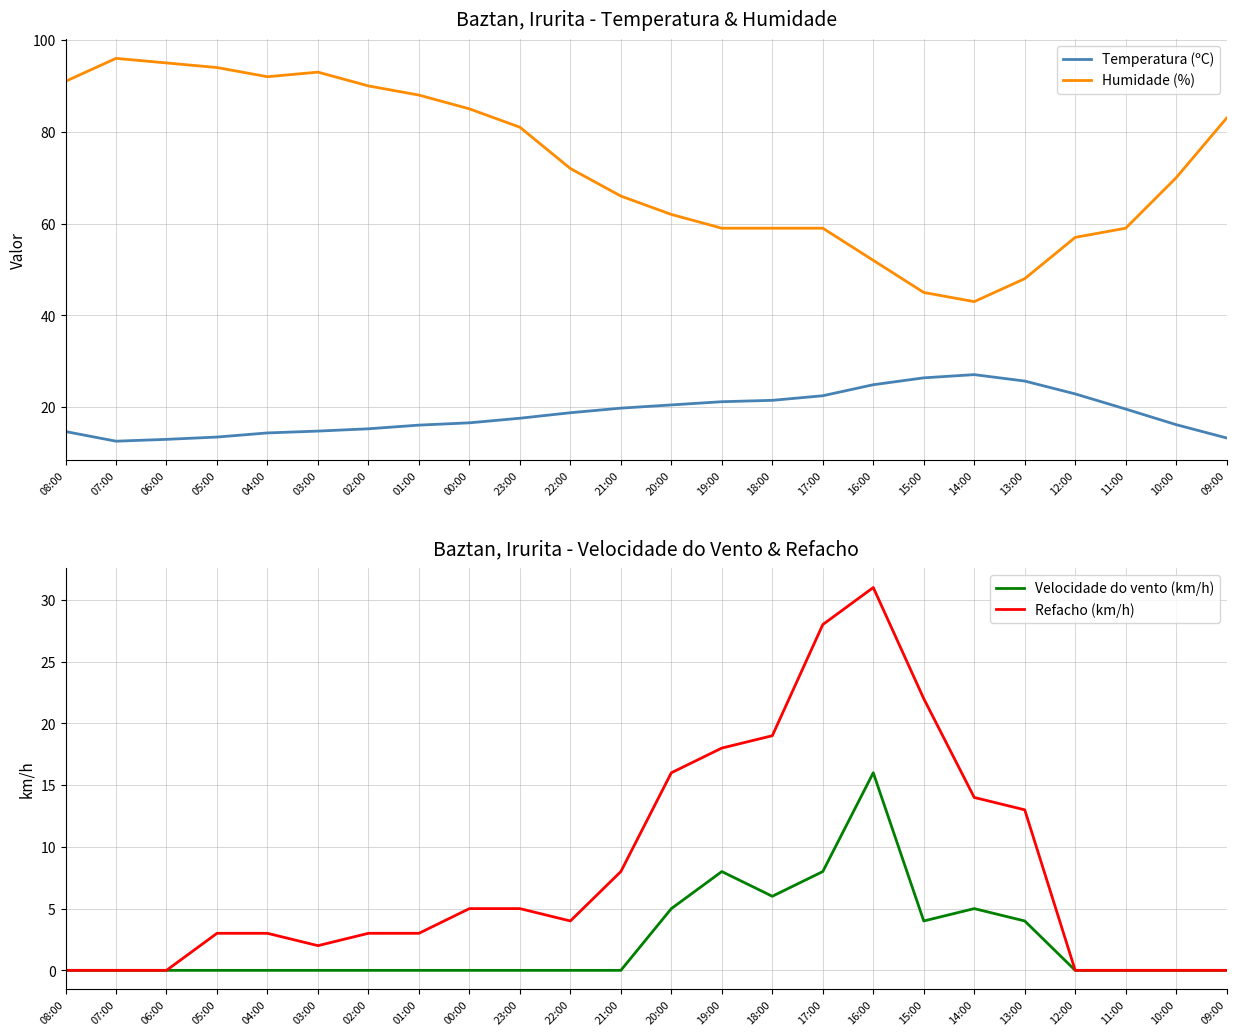

Which series has the largest total across all categories?

Humidade (%)